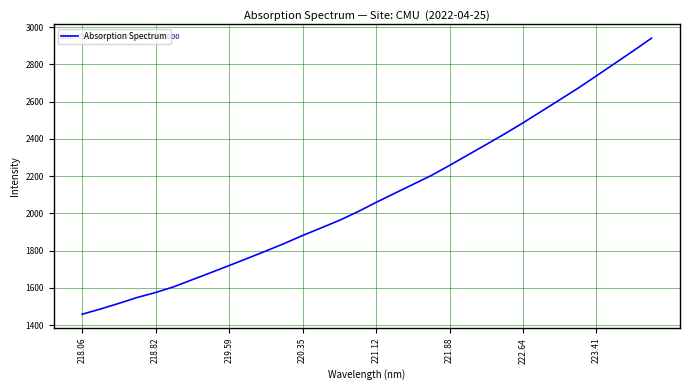

What is the difference between the maximum and minimum values?

1482.1